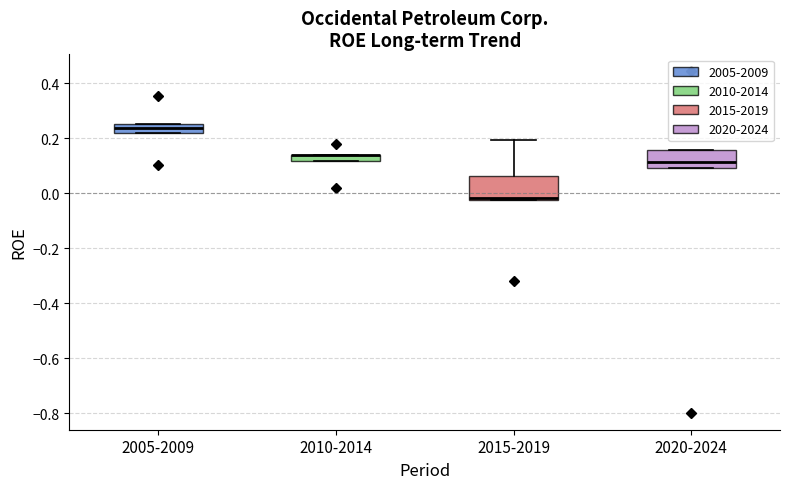

Where is the upper edge of the box for 2010-2014 on the y-axis? The values are not printed on the chart, so give them approximately, as read against the axis.

0.14